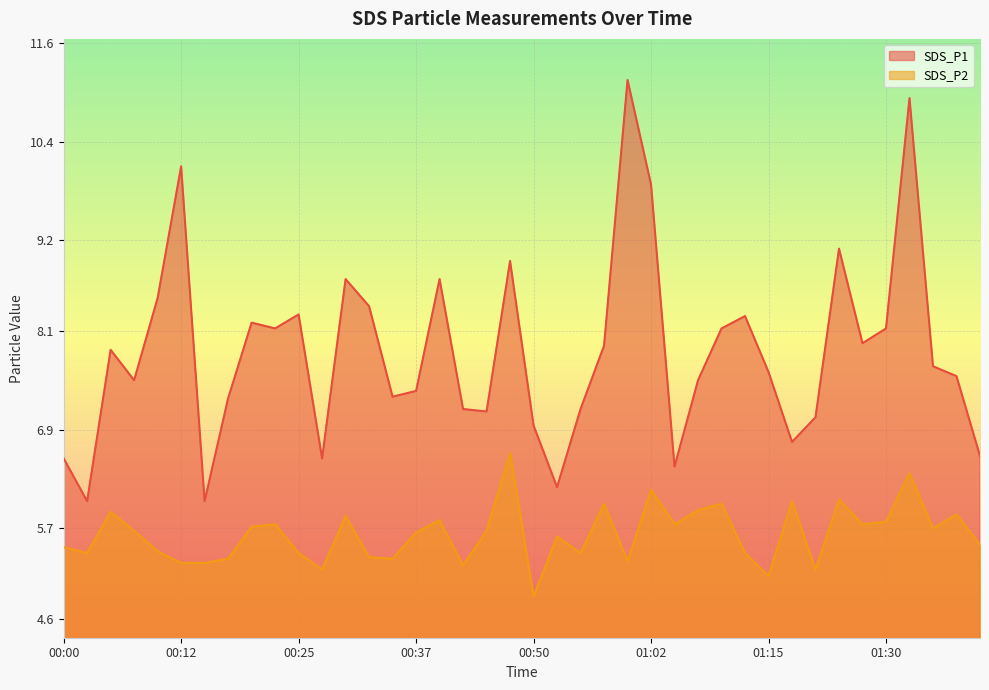

What is the label of the 11th point from the left?

00:25